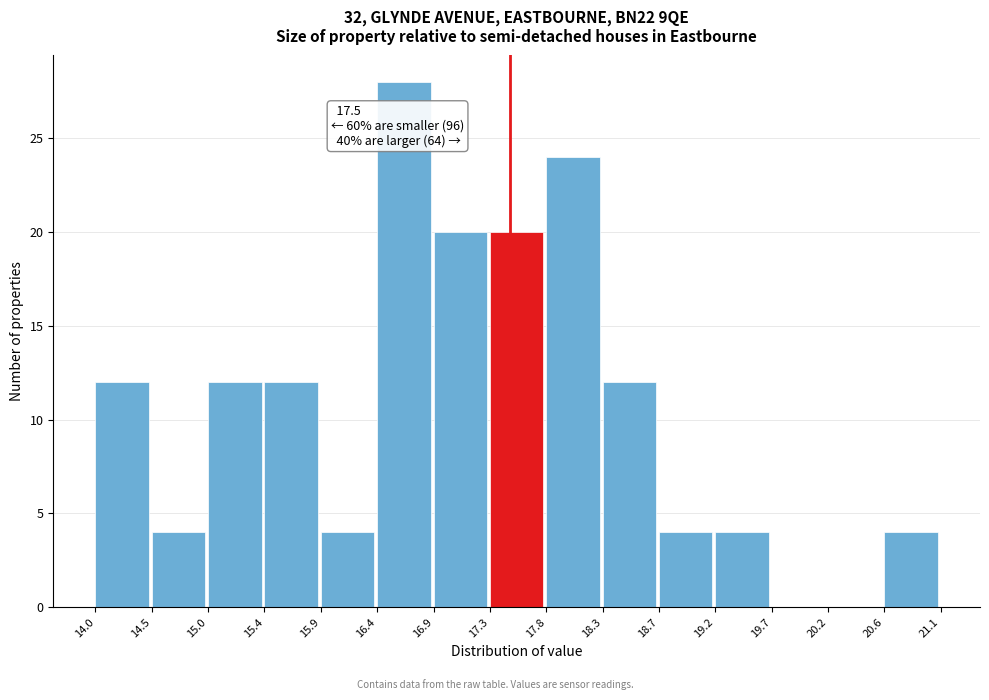

Over which range of the x-axis is the bar tallest?

16.4 to 16.9